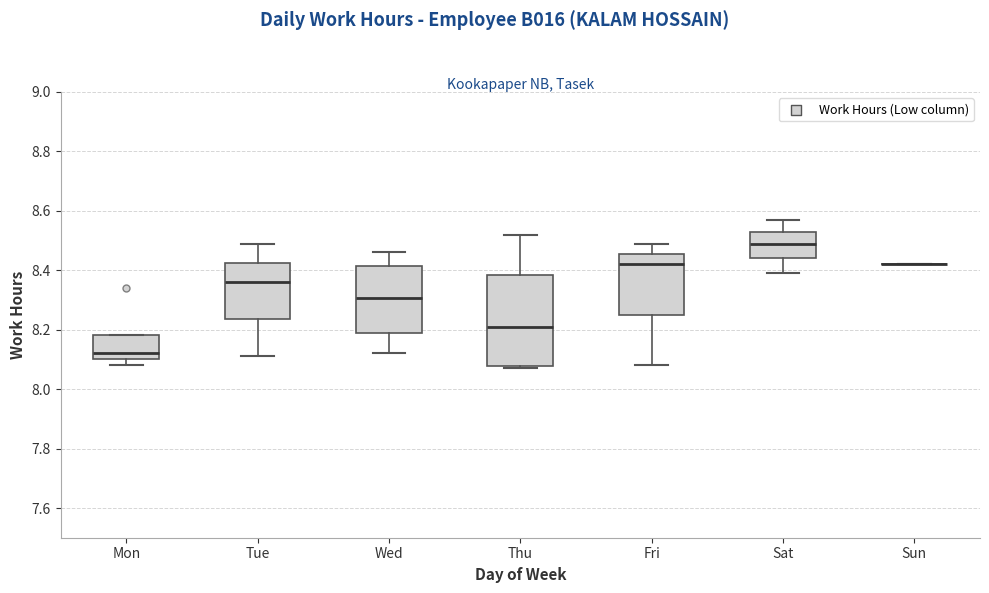

Reading left to right, transcribe this box plot: for each box, give where its median line is, the range the box spans, and where its two whiskers end, as read against the y-axis. The values are not printed on the chart, so give them approximately, as read against the axis.

Mon: median 8.12, box 8.10 to 8.18, whiskers 8.08 to 8.18
Tue: median 8.36, box 8.24 to 8.42, whiskers 8.12 to 8.50
Wed: median 8.30, box 8.18 to 8.42, whiskers 8.12 to 8.46
Thu: median 8.22, box 8.08 to 8.38, whiskers 8.08 (just below the box's lower edge) to 8.52
Fri: median 8.42, box 8.26 to 8.46, whiskers 8.08 to 8.50
Sat: median 8.50, box 8.44 to 8.54, whiskers 8.40 to 8.58
Sun: box collapsed to a line at 8.42, whiskers 8.42 to 8.42